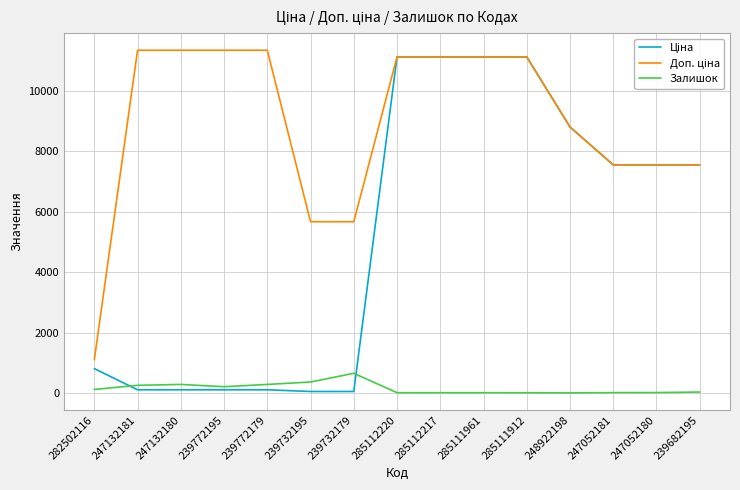

True or false: Залишок has a value of 125.0 at 282502116.

True